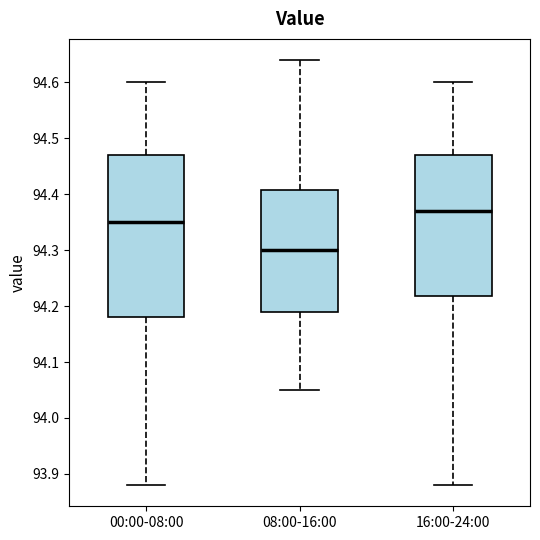

Reading left to right, transcribe this box plot: for each box, give where its median line is, the range the box spans, and where its two whiskers end, as read against the y-axis. The values are not printed on the chart, so give them approximately, as read against the axis.

00:00-08:00: median 94.35, box 94.18 to 94.47, whiskers 93.88 to 94.60
08:00-16:00: median 94.30, box 94.19 to 94.41, whiskers 94.05 to 94.64
16:00-24:00: median 94.37, box 94.22 to 94.47, whiskers 93.88 to 94.60